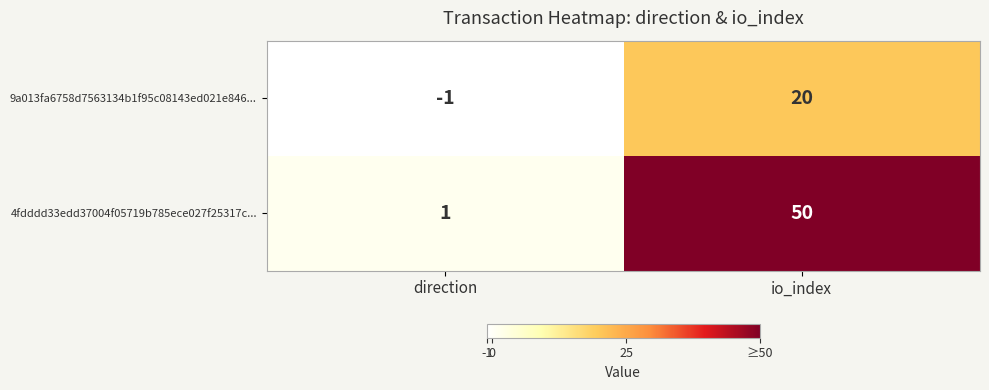

How many categories are shown in the chart?

2